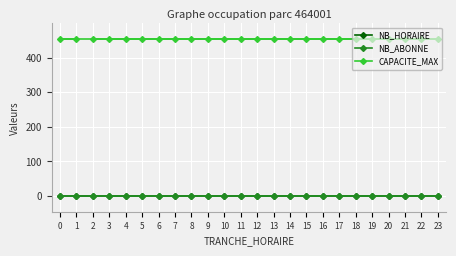

How many lines are shown in the chart?

3